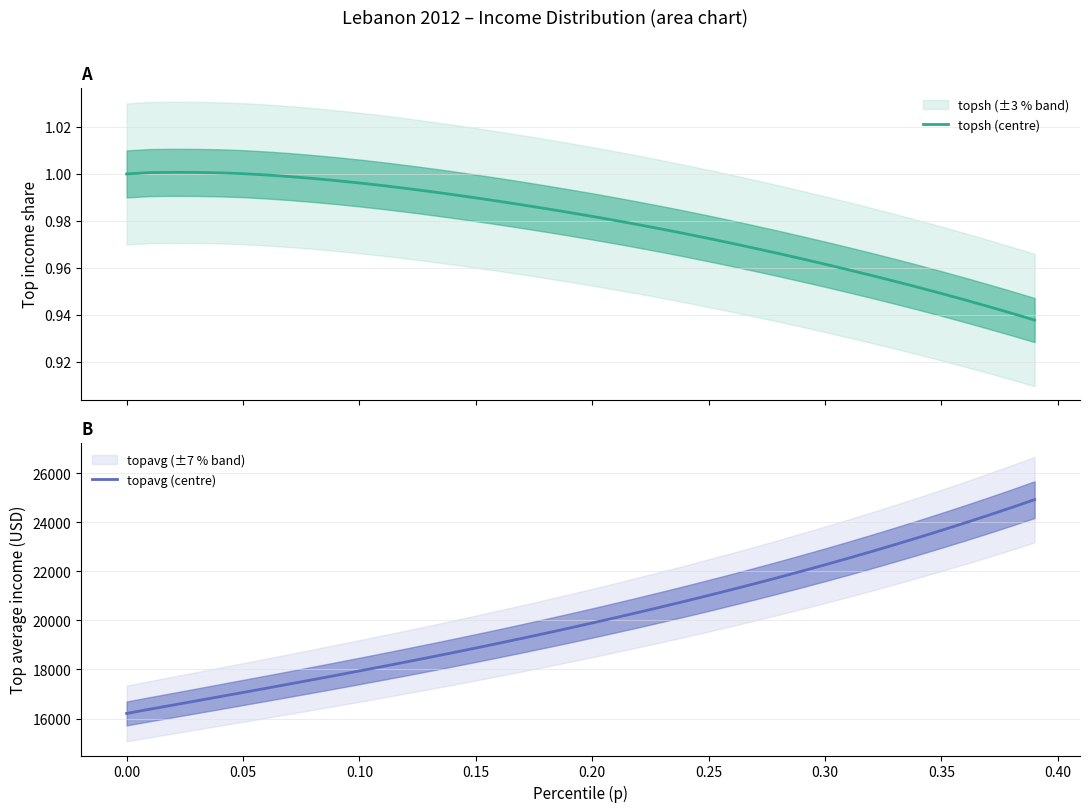

What is the average value of the topavg (centre) series?

20058.8